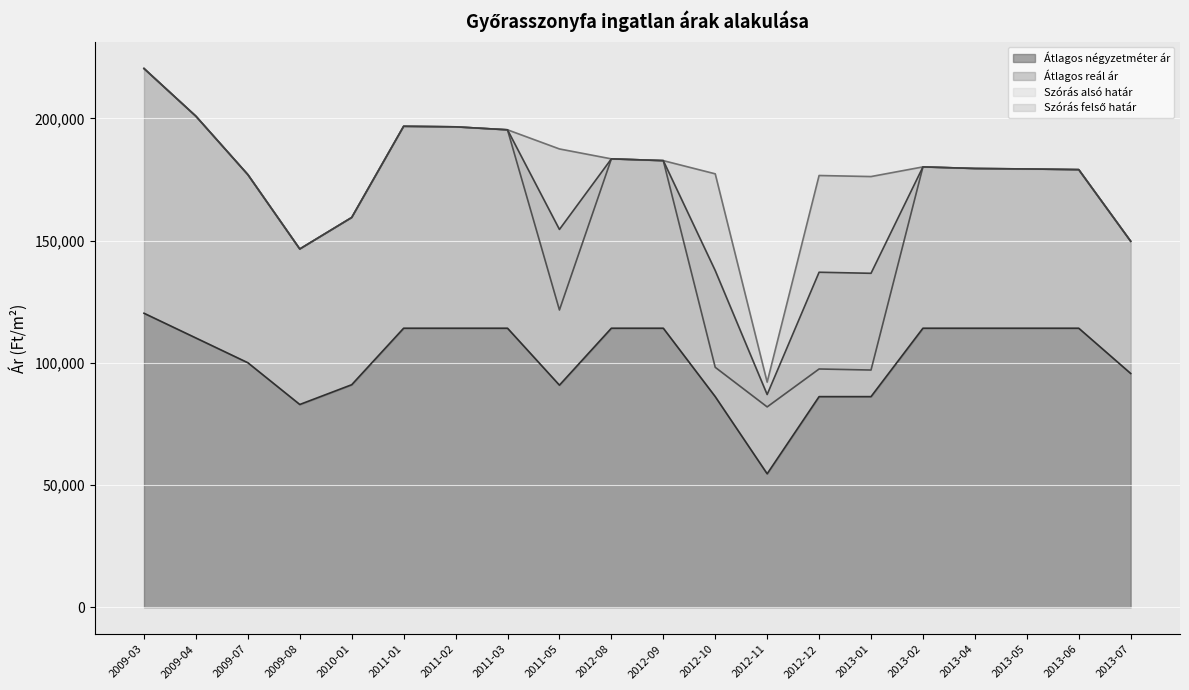

How many data points does each series have?

20